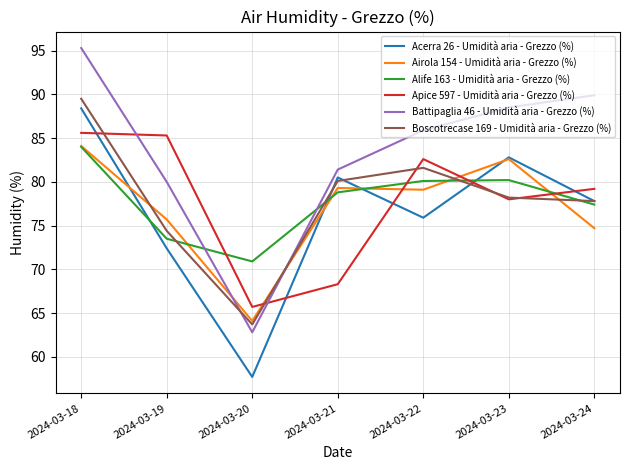

Is the value of Boscotrecase 169 - Umidità aria - Grezzo (%) at 2024-03-18 greater than the value of Acerra 26 - Umidità aria - Grezzo (%) at 2024-03-21?

Yes